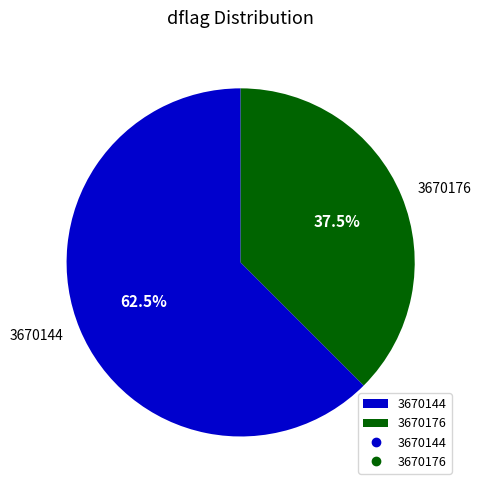

Which slice represents more than half of the pie?

3670144